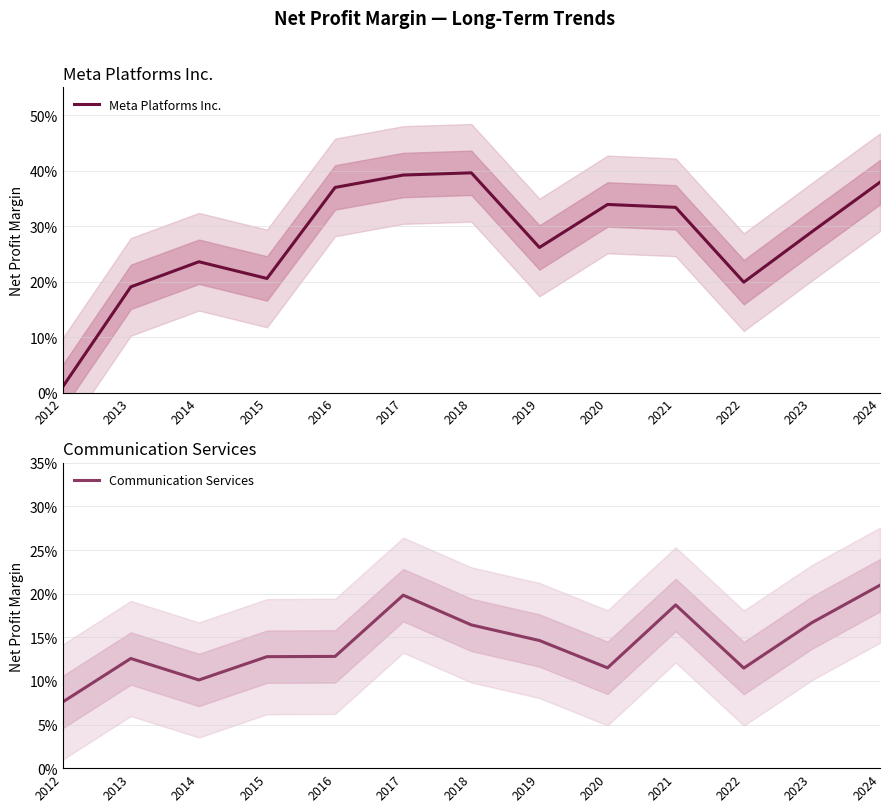

After their last crossing, which series has the higher values: Meta Platforms Inc. or Communication Services?

Meta Platforms Inc.